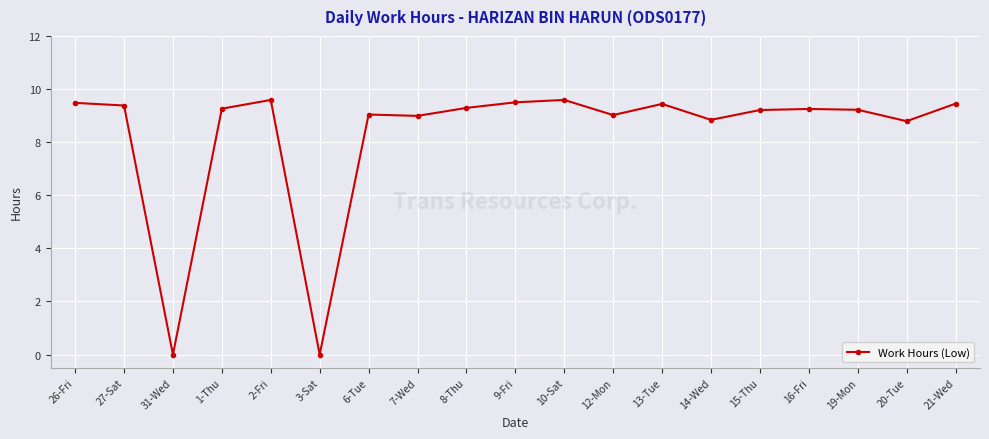

What is the difference between the maximum and second lowest values?

9.6